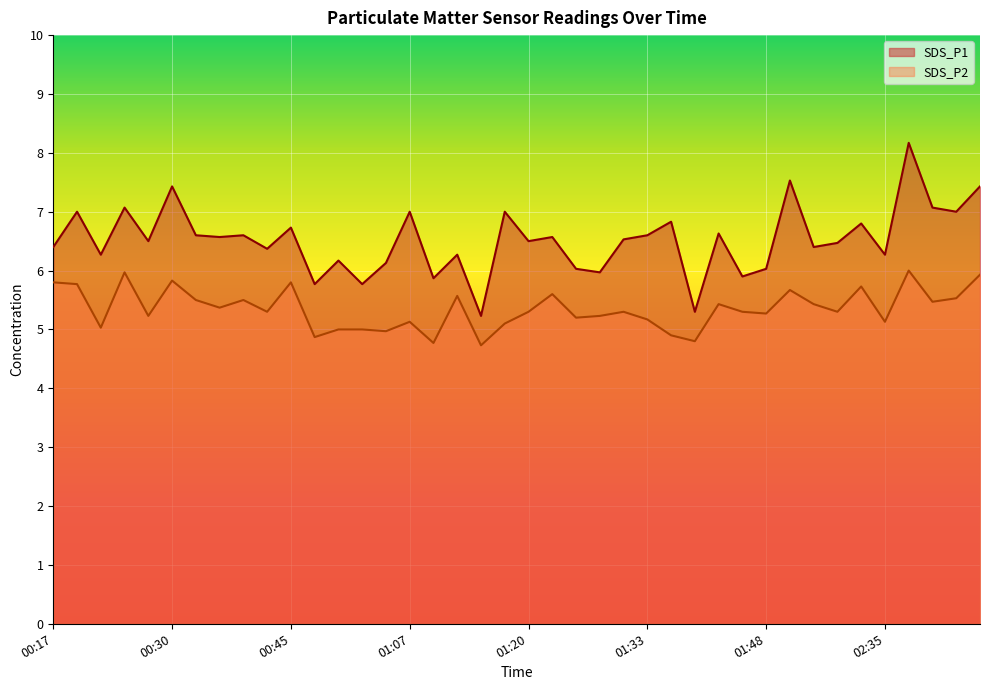

At which label does SDS_P2 reach its minimum?

01:15